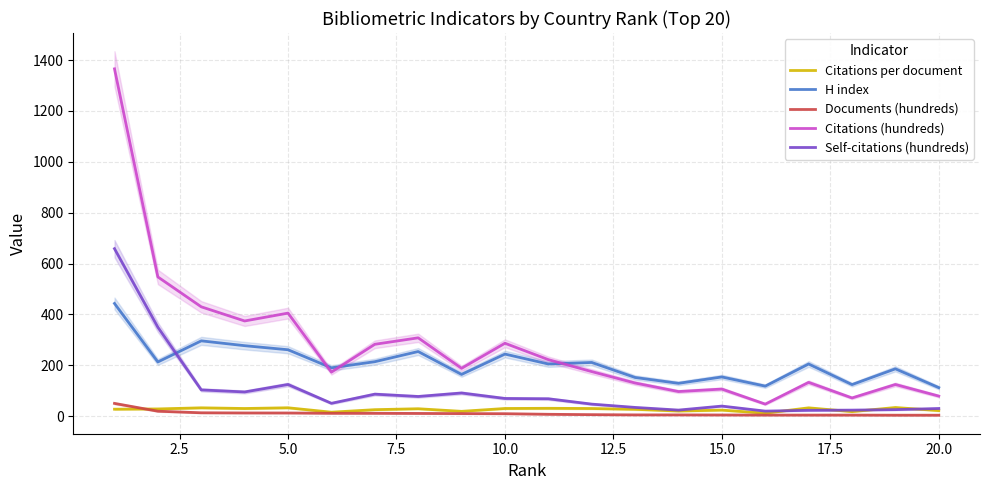

True or false: Documents (hundreds) and Citations (hundreds) intersect in this chart.

False